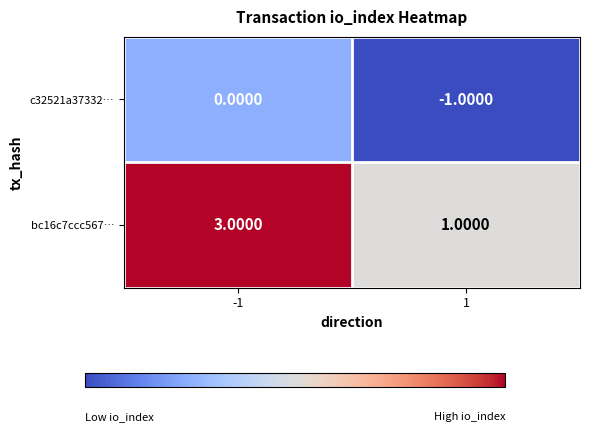

Which series has the widest spread of values?

bc16c7ccc567…